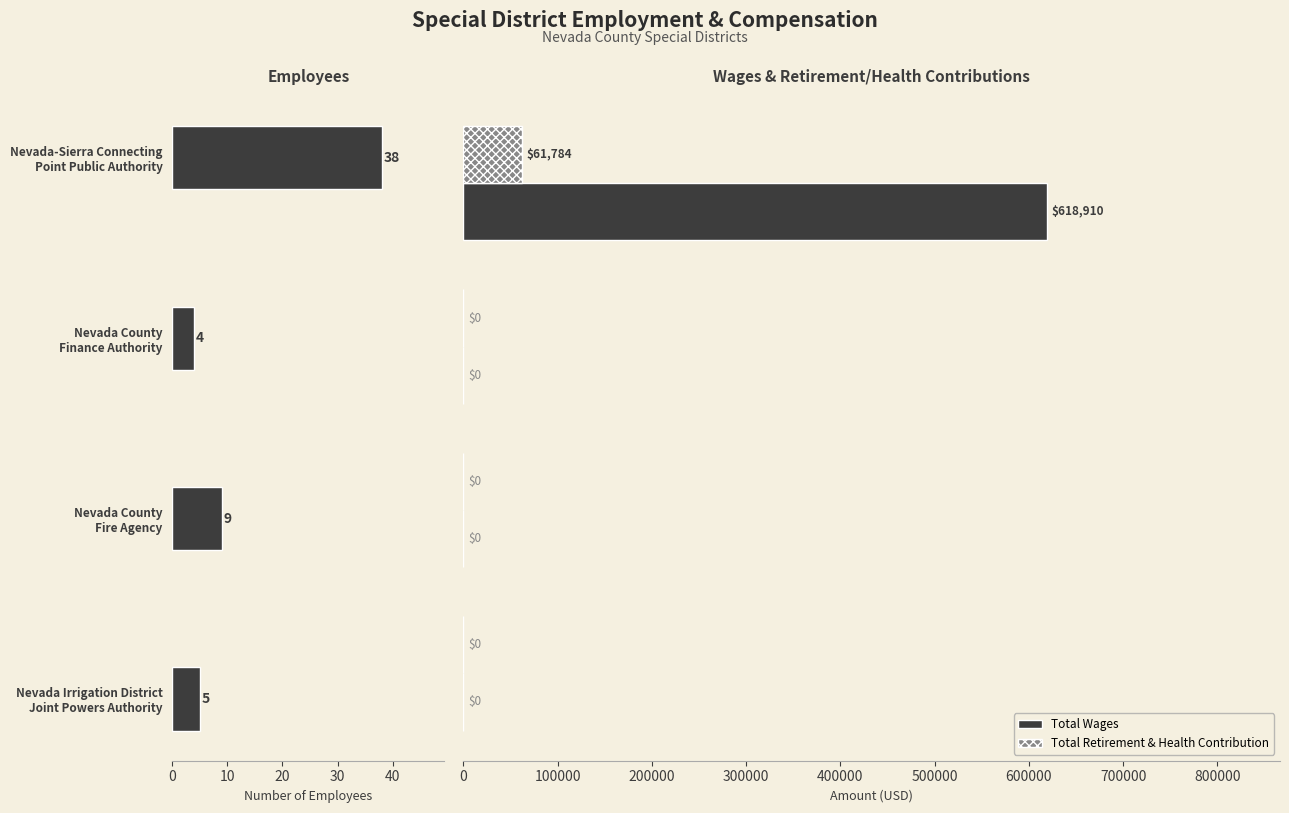

List the series in order of their peak value, highest first.

Total Wages, Total Retirement & Health Contribution, Employees